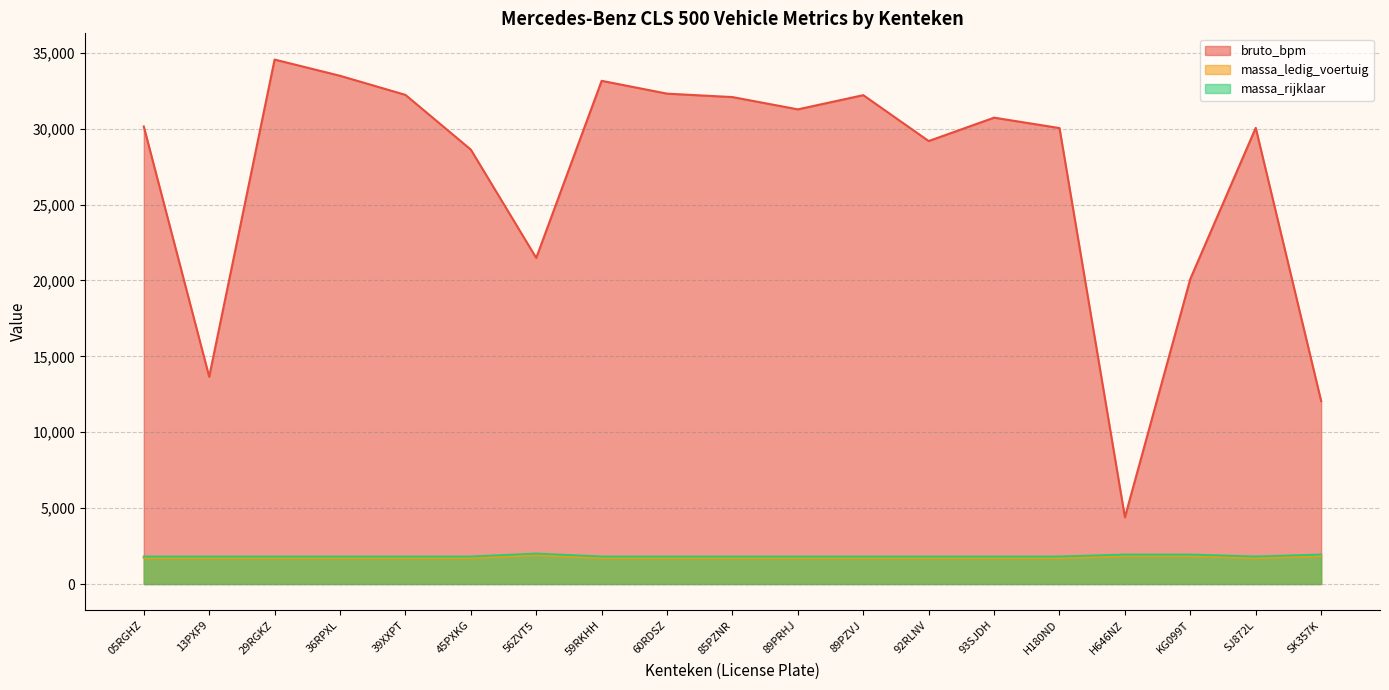

Reading left to right, list all the values displayed in this chart.

bruto_bpm: 30145	13654	34554	33485	32228	28622	21485	33153	32308	32082	31273	32209	29186	30726	30040	4399	20105	30054	12056
massa_ledig_voertuig: 1710	1710	1710	1710	1710	1710	1905	1710	1710	1710	1710	1710	1710	1710	1710	1840	1840	1710	1840
massa_rijklaar: 1810	1810	1810	1810	1810	1810	2005	1810	1810	1810	1810	1810	1810	1810	1810	1940	1940	1810	1940